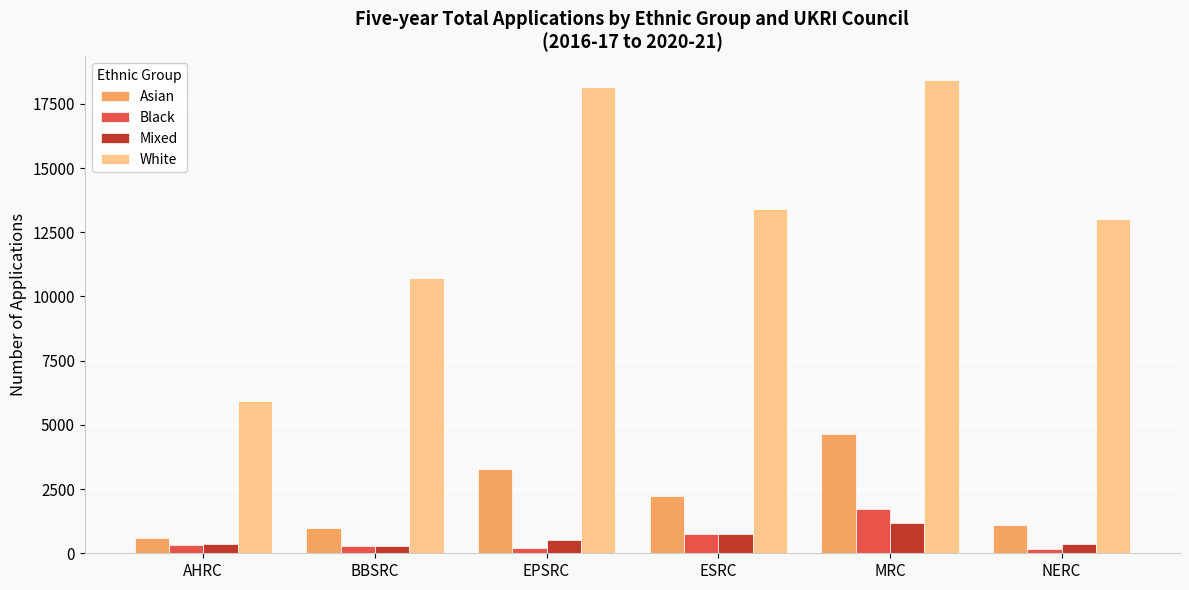

True or false: Asian has a value of 1935 at EPSRC.

False